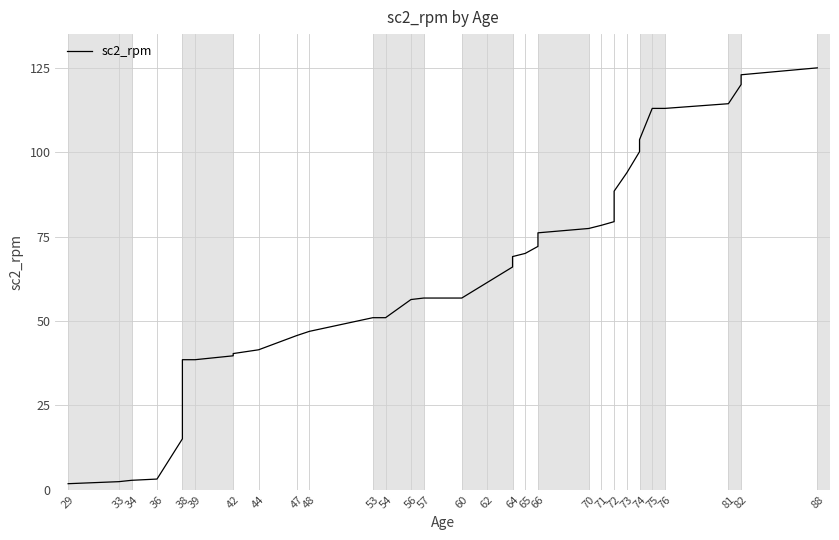

What is the smallest value displayed?

1.8